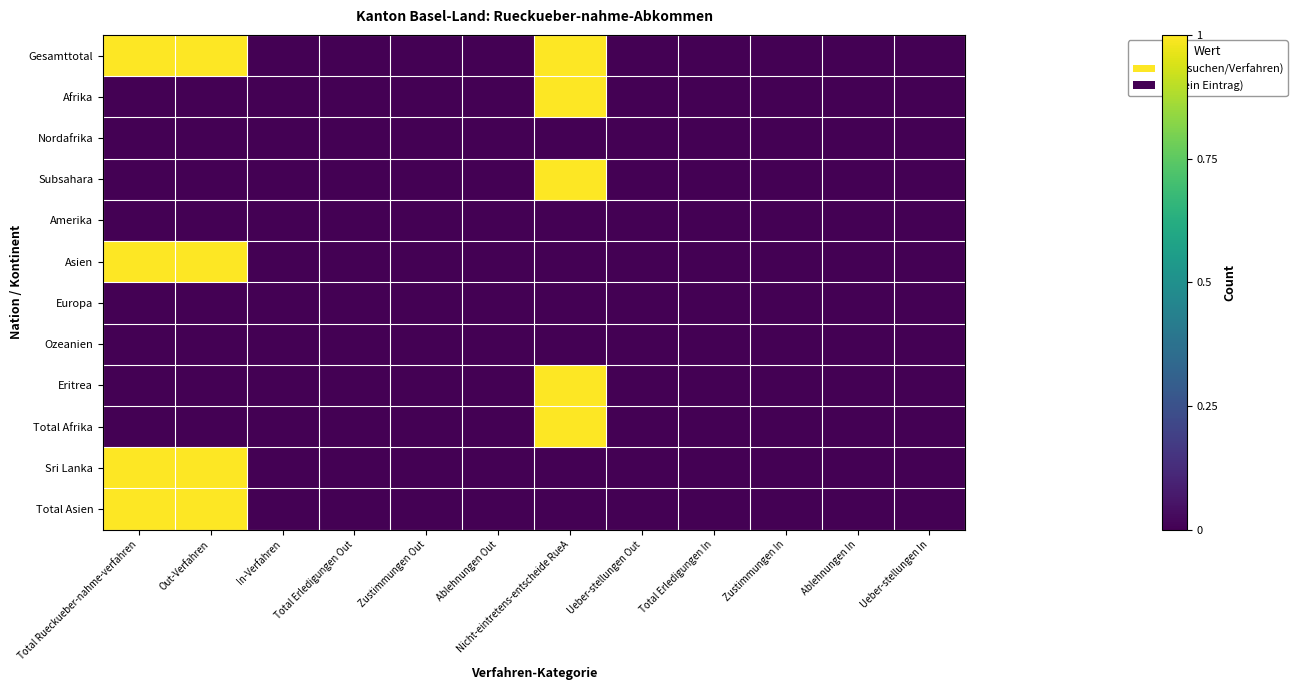

At how many categories does at least one series exceed 0?

3